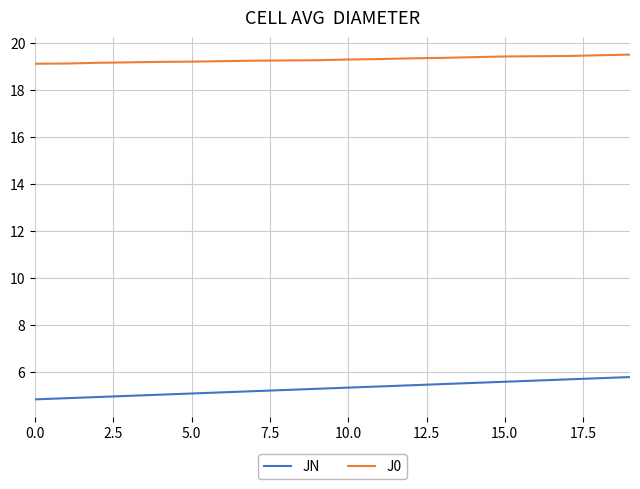

Which series has the largest total across all categories?

J0